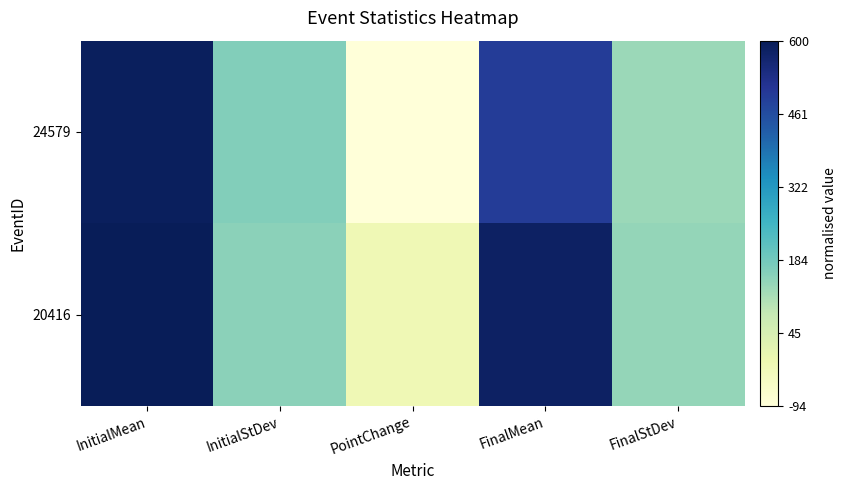

Count the number of data series in this chart.

2